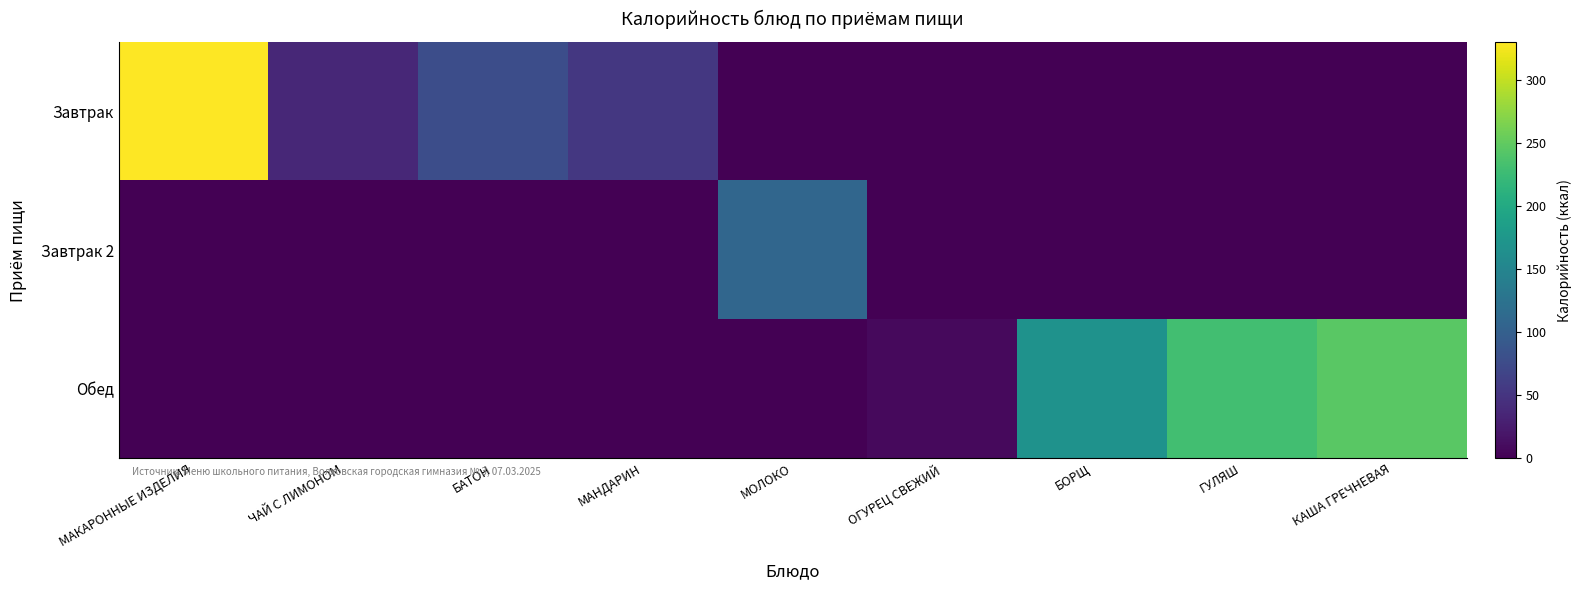

Reading right to left, what are all the values shown in this chart?

Завтрак: КАША ГРЕЧНЕВАЯ=0	ГУЛЯШ=0	БОРЩ=0	ОГУРЕЦ СВЕЖИЙ=0	МОЛОКО=0	МАНДАРИН=54	БАТОН=78	ЧАЙ С ЛИМОНОМ=37	МАКАРОННЫЕ ИЗДЕЛИЯ=330
Завтрак 2: КАША ГРЕЧНЕВАЯ=0	ГУЛЯШ=0	БОРЩ=0	ОГУРЕЦ СВЕЖИЙ=0	МОЛОКО=109	МАНДАРИН=0	БАТОН=0	ЧАЙ С ЛИМОНОМ=0	МАКАРОННЫЕ ИЗДЕЛИЯ=0
Обед: КАША ГРЕЧНЕВАЯ=246	ГУЛЯШ=230	БОРЩ=168	ОГУРЕЦ СВЕЖИЙ=8	МОЛОКО=0	МАНДАРИН=0	БАТОН=0	ЧАЙ С ЛИМОНОМ=0	МАКАРОННЫЕ ИЗДЕЛИЯ=0